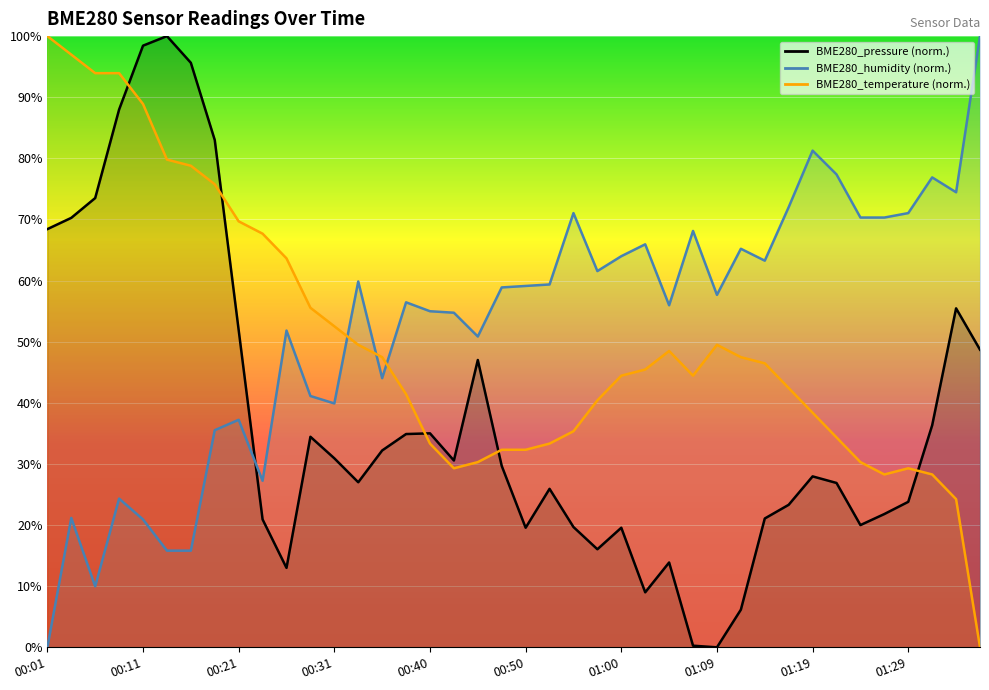

True or false: BME280_pressure has a value of 23.8 at 01:29.

True